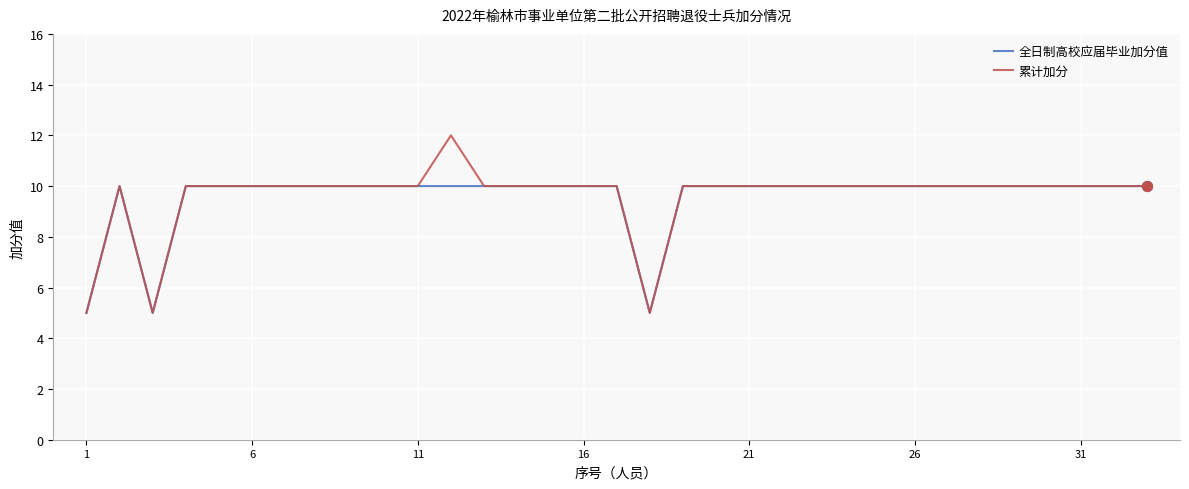

What is the smallest value displayed?

5